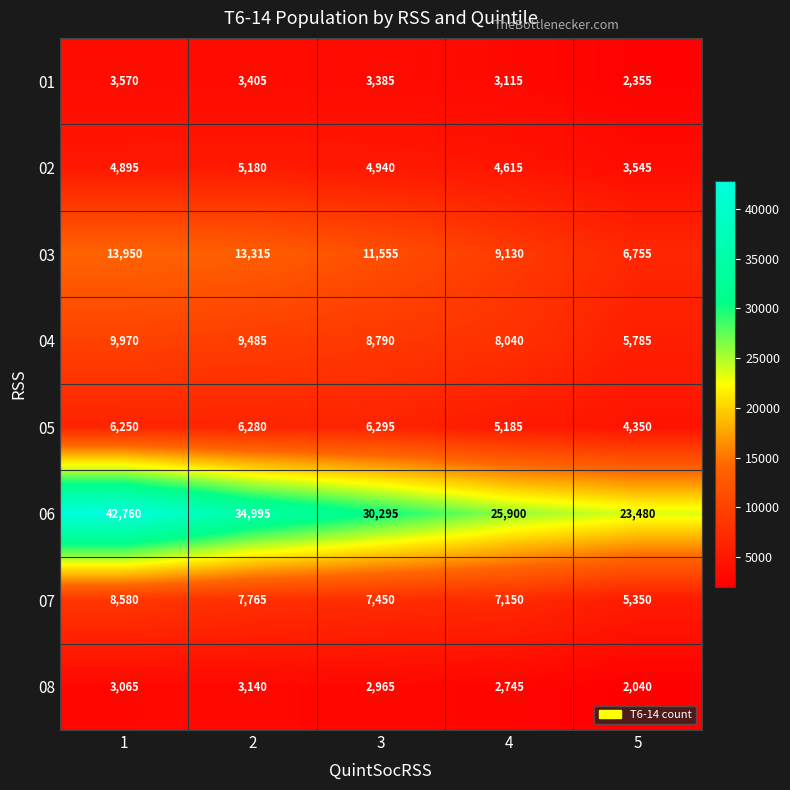

The 02 series shows 2190 at 4. True or false?

False